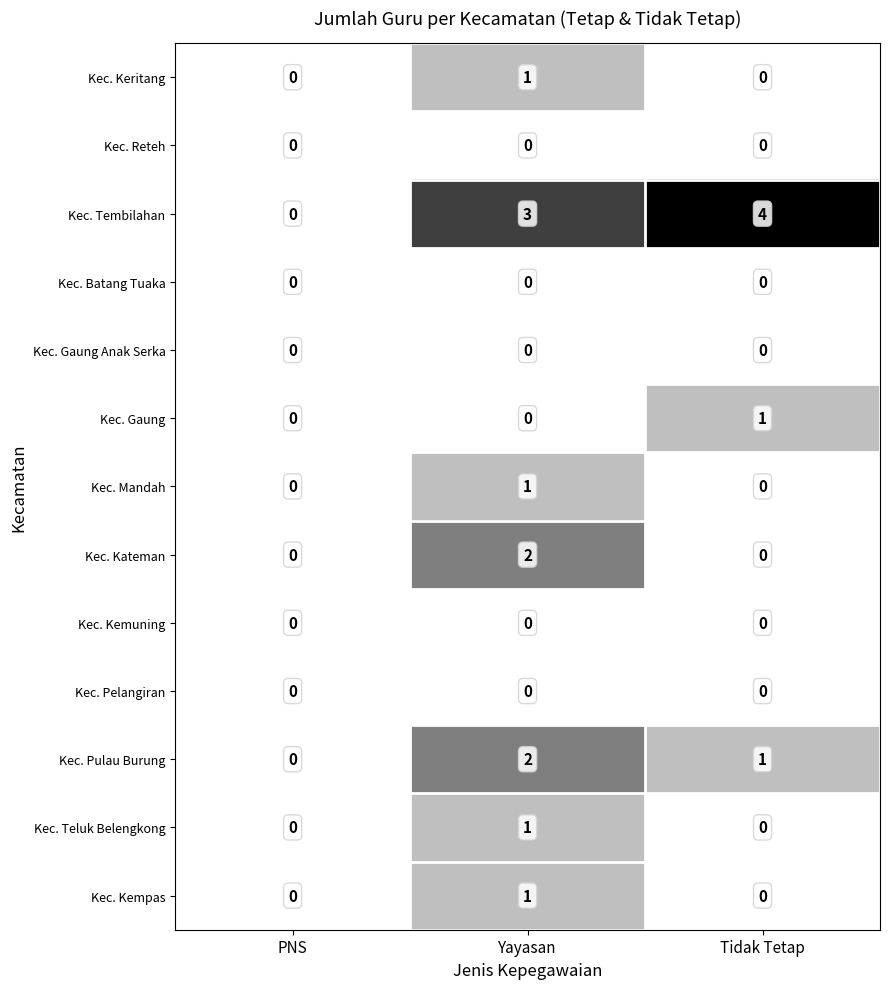

At which category is the sum across all series the highest?

Yayasan